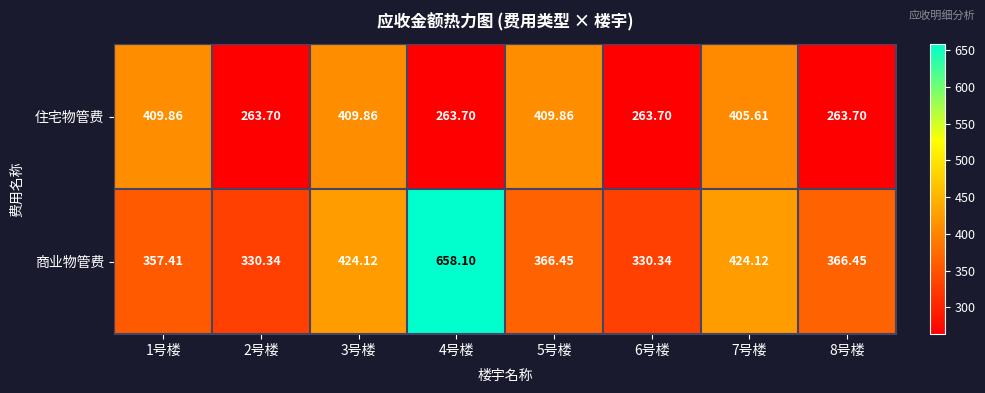

Which series has the largest total across all categories?

商业物管费